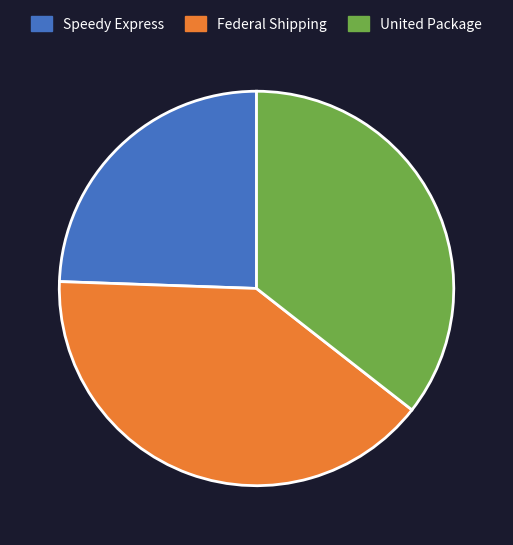

Is the sum of United Package and Federal Shipping greater than half?

Yes